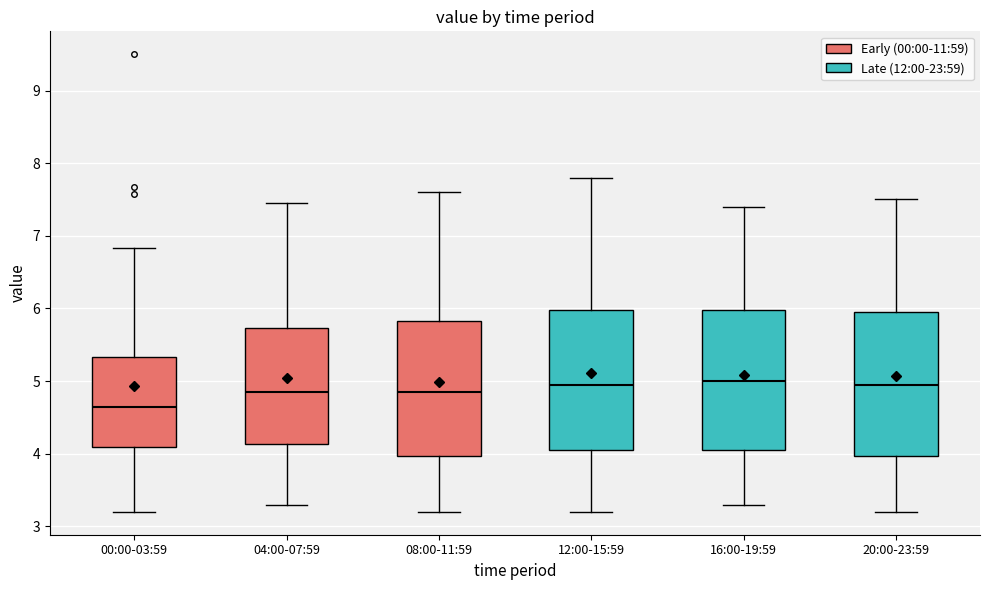

Which box has the lowest median line?

00:00-03:59